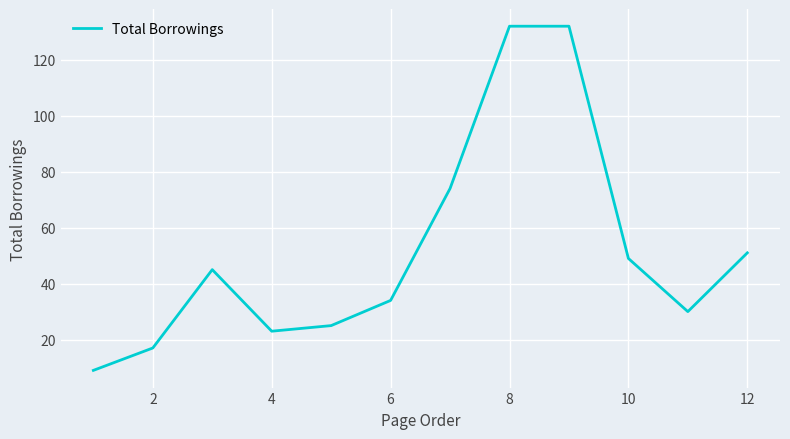

What is the difference between the maximum and second lowest values?

115